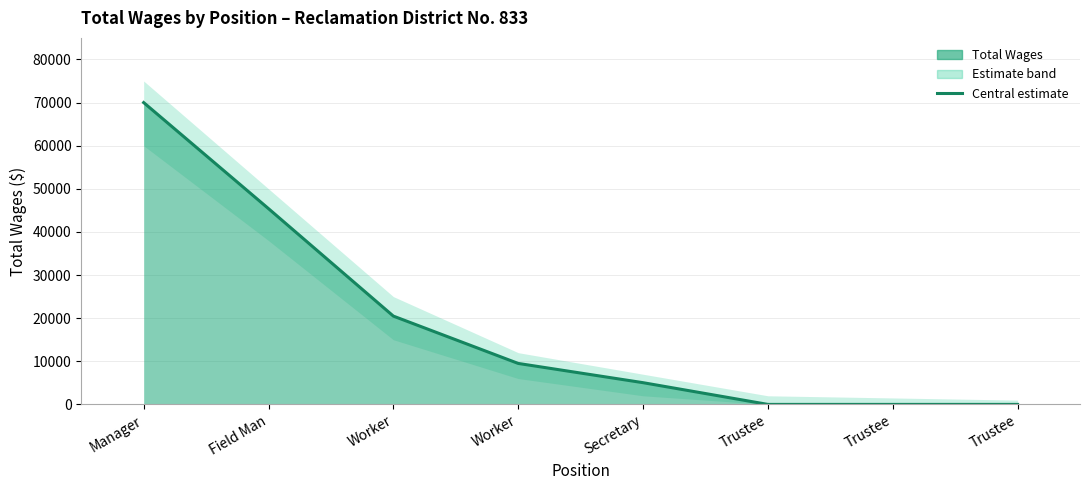

What is the maximum value shown in the chart?

70000